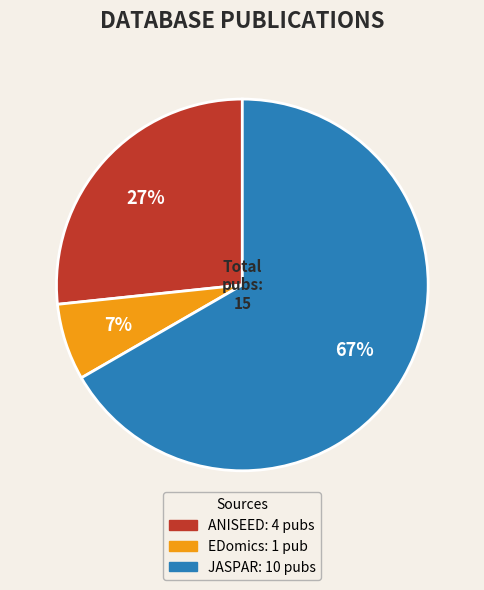

Does any single category account for the majority?

Yes